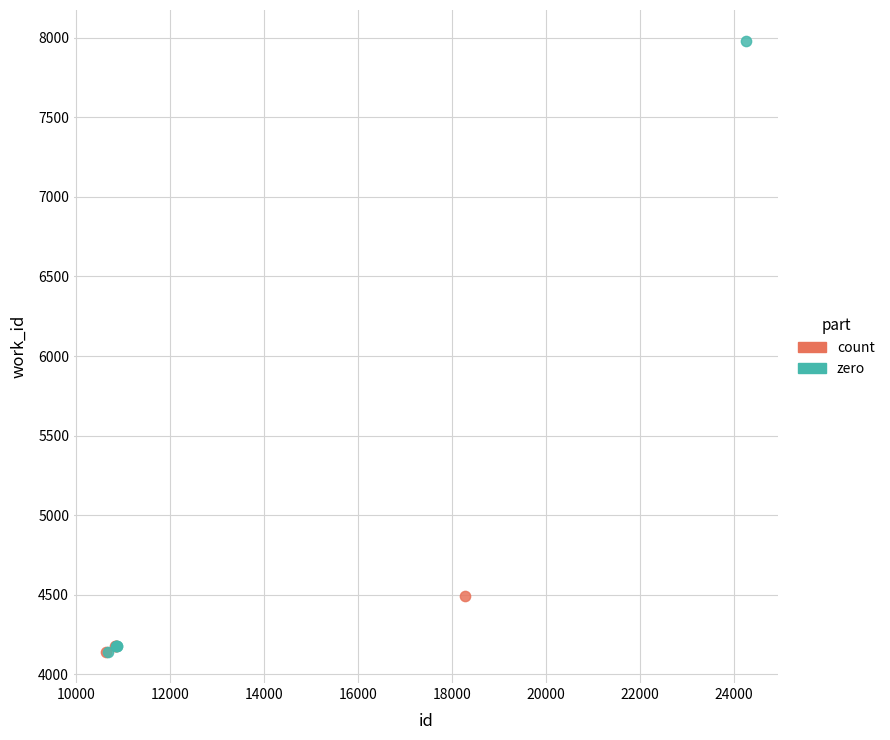

Which series reaches the maximum Y coordinate?

zero